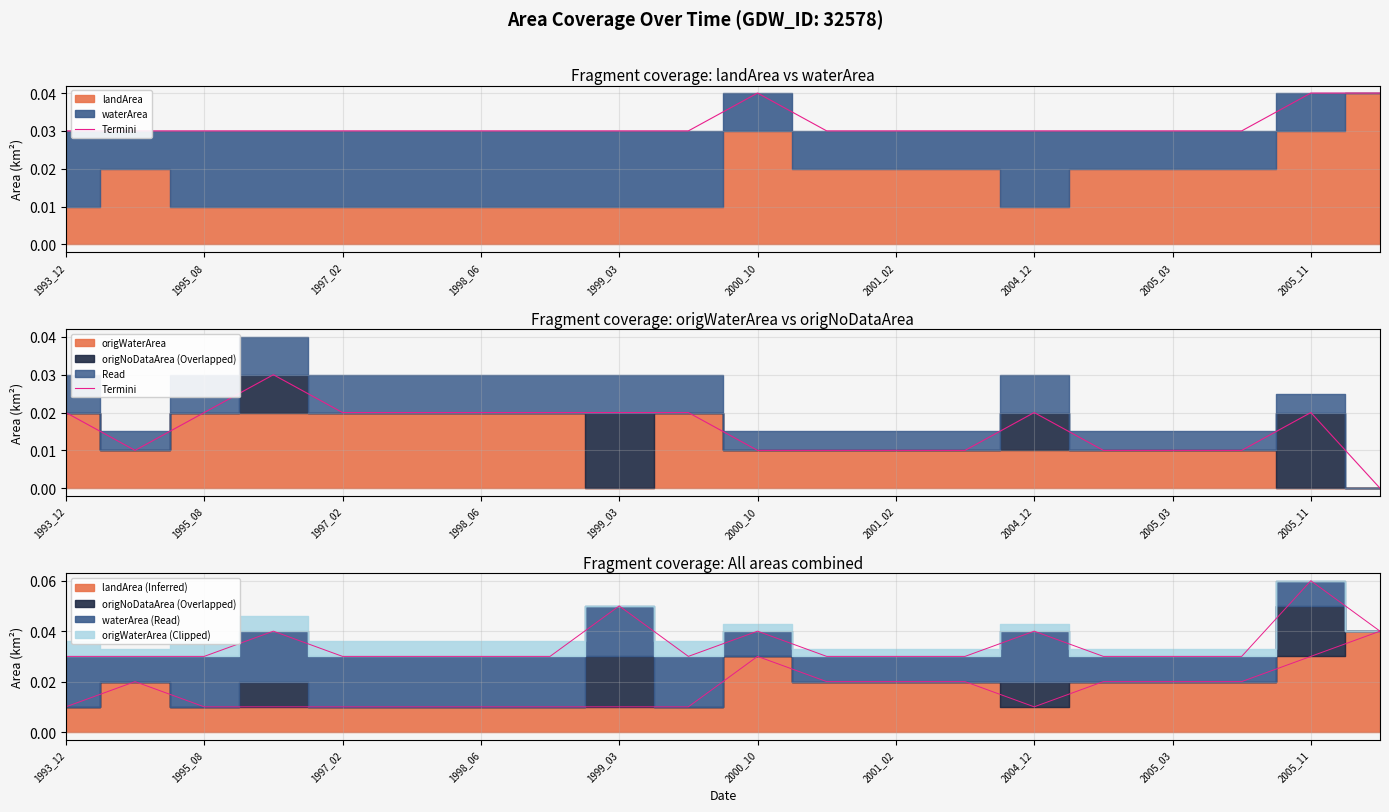

The chart shows a value of 0.0 at 1995_08. True or false?

True